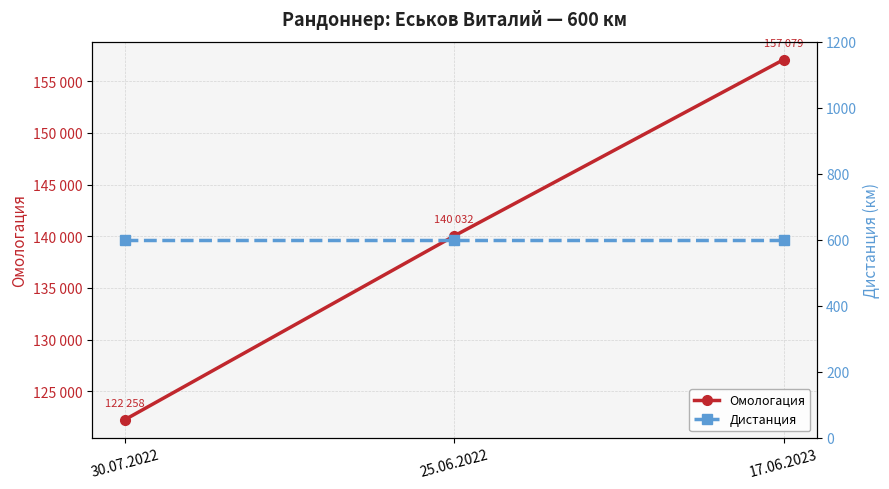

Rank the series by their maximum value, from lowest to highest.

Дистанция, Омологация